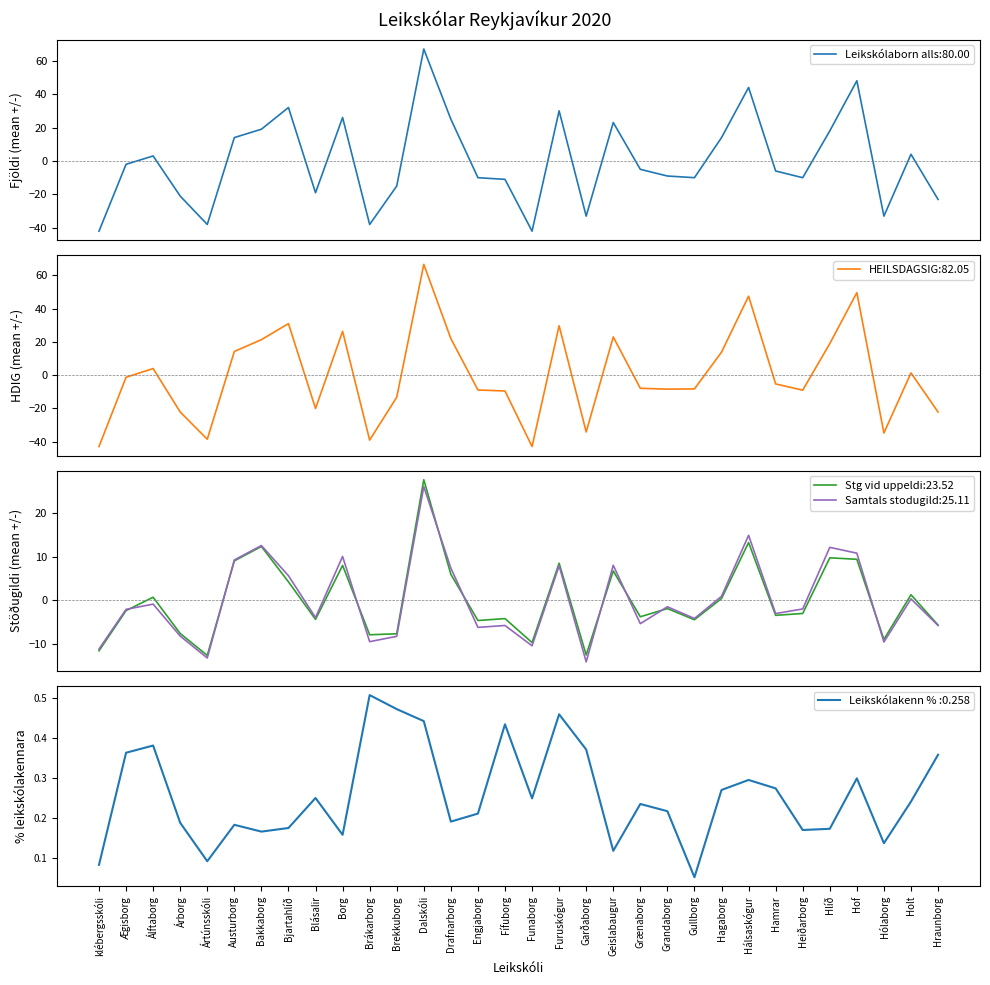

At which category does Stg vid uppeldi reach its first local valley?

Ártúnsskóli